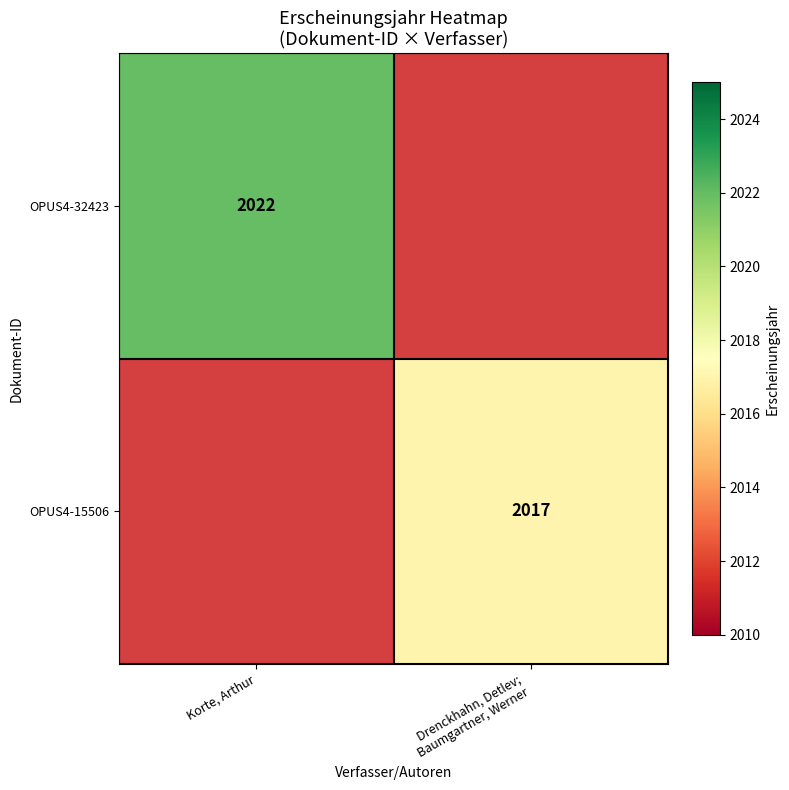

What is the difference between the highest and lowest values at Drenckhahn, Detlev;
Baumgartner, Werner?

2017